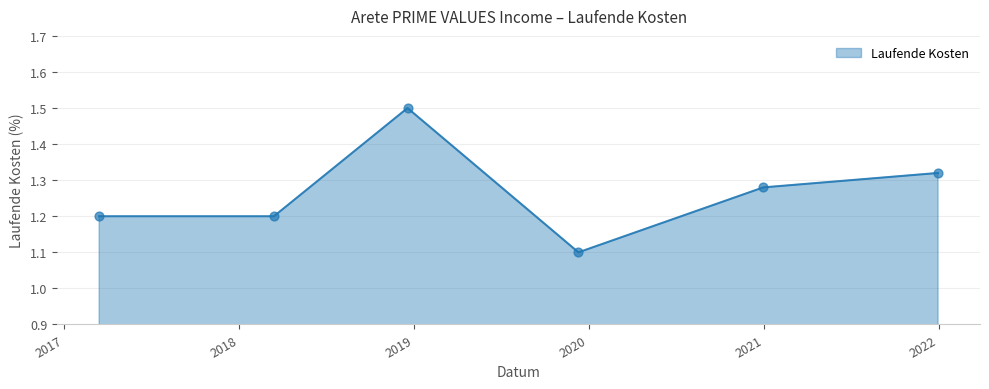

Count the values in the range 1 to 2.

6